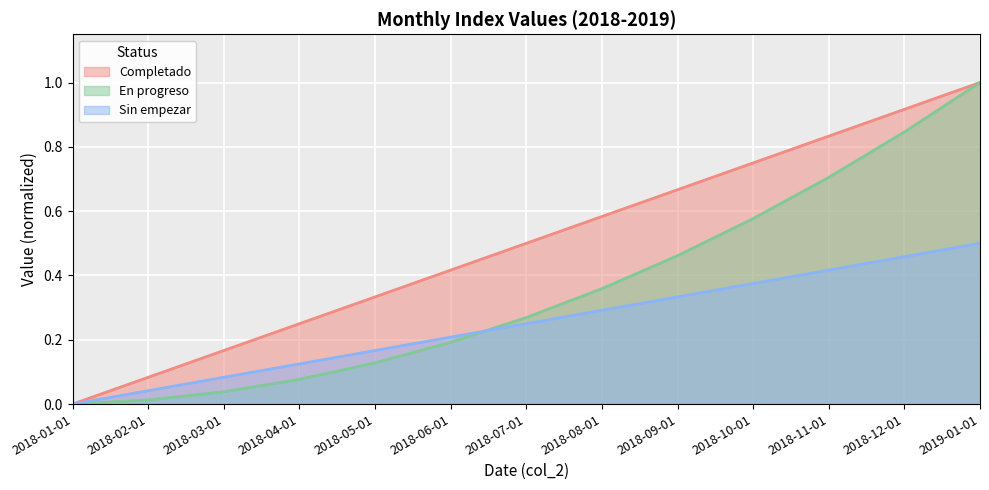

At which label is the value closest to 0?

2018-01-01